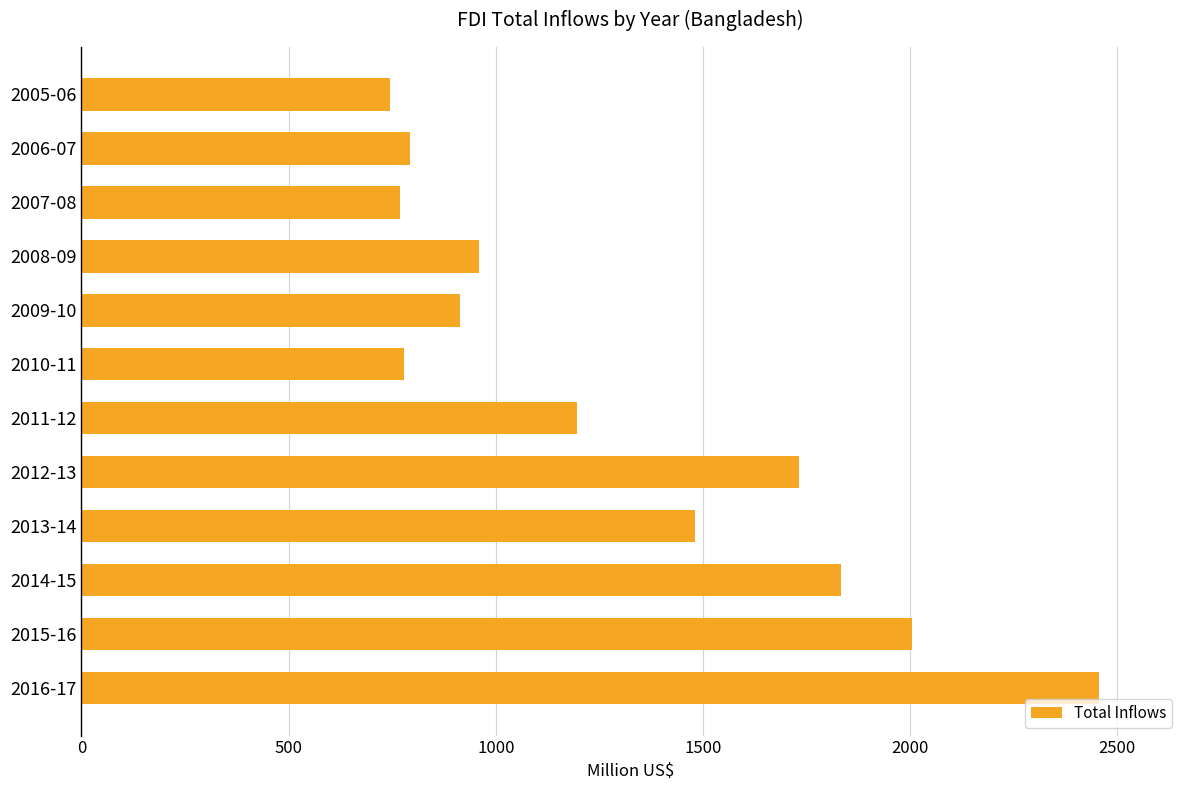

What is the difference between the second highest and second lowest values?

1234.8